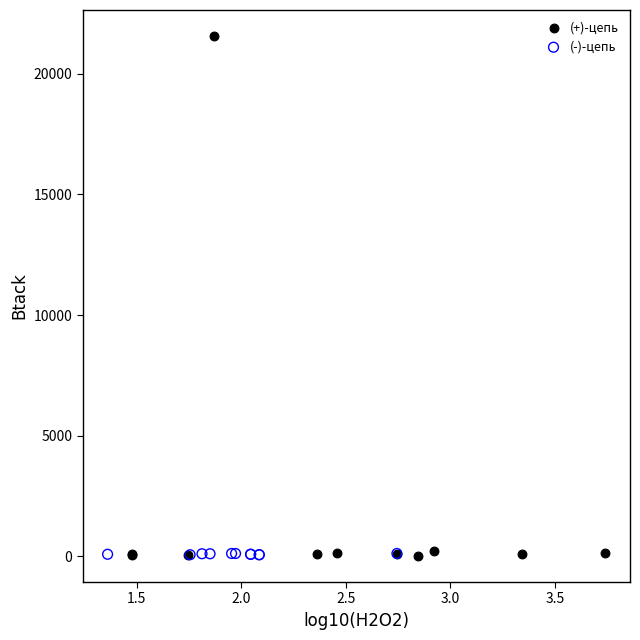

Which series reaches the maximum Y coordinate?

(+)-цепь